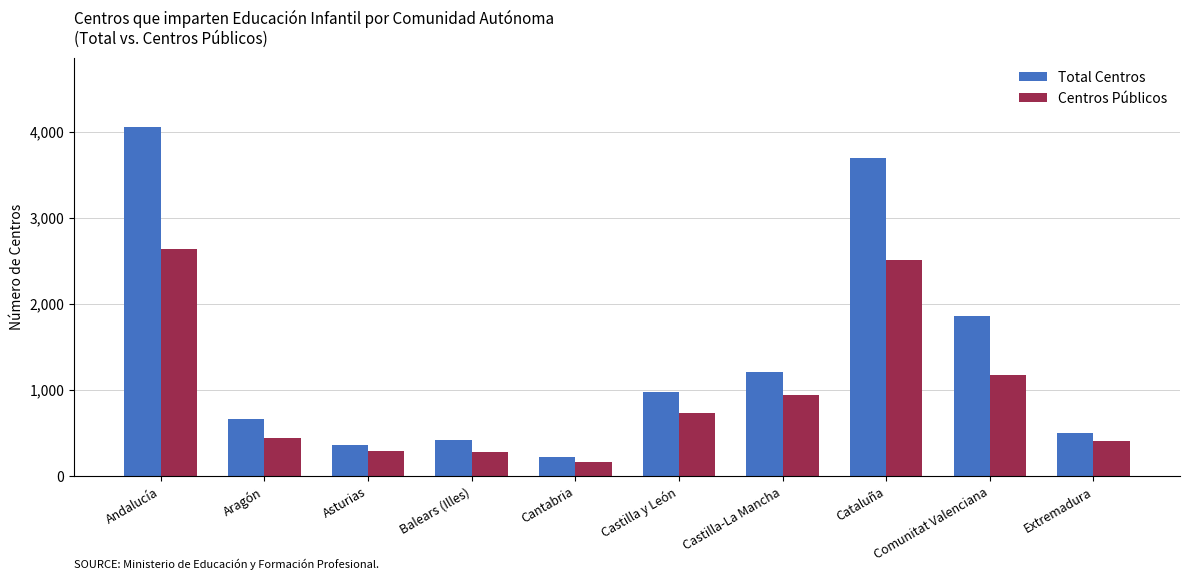

What is the label of the 4th bar from the left?

Balears (Illes)